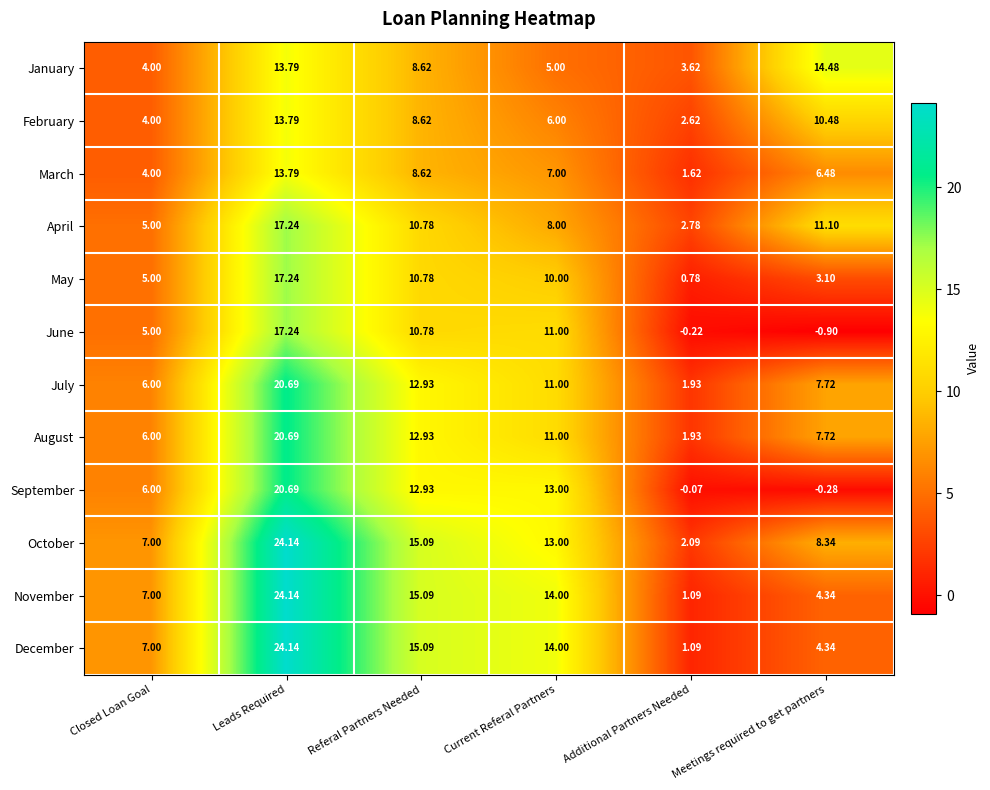

Between Closed Loan Goal and Meetings required to get partners, which series saw the biggest shift?

January